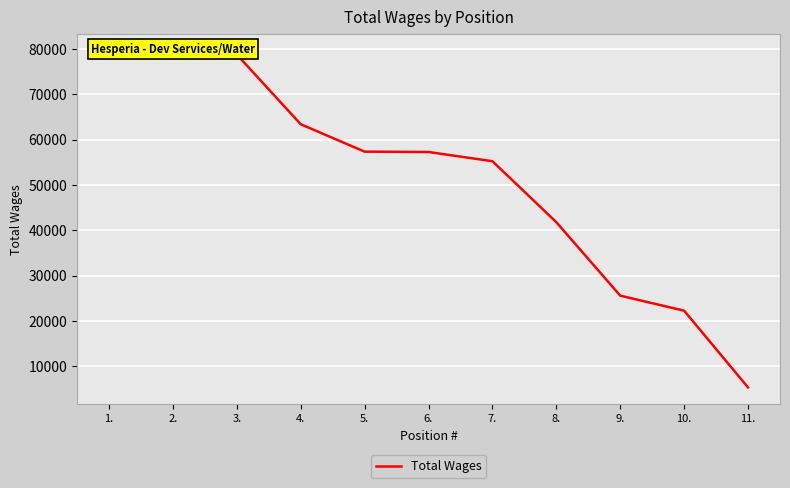

At which category does the chart reach its minimum across all series?

11.